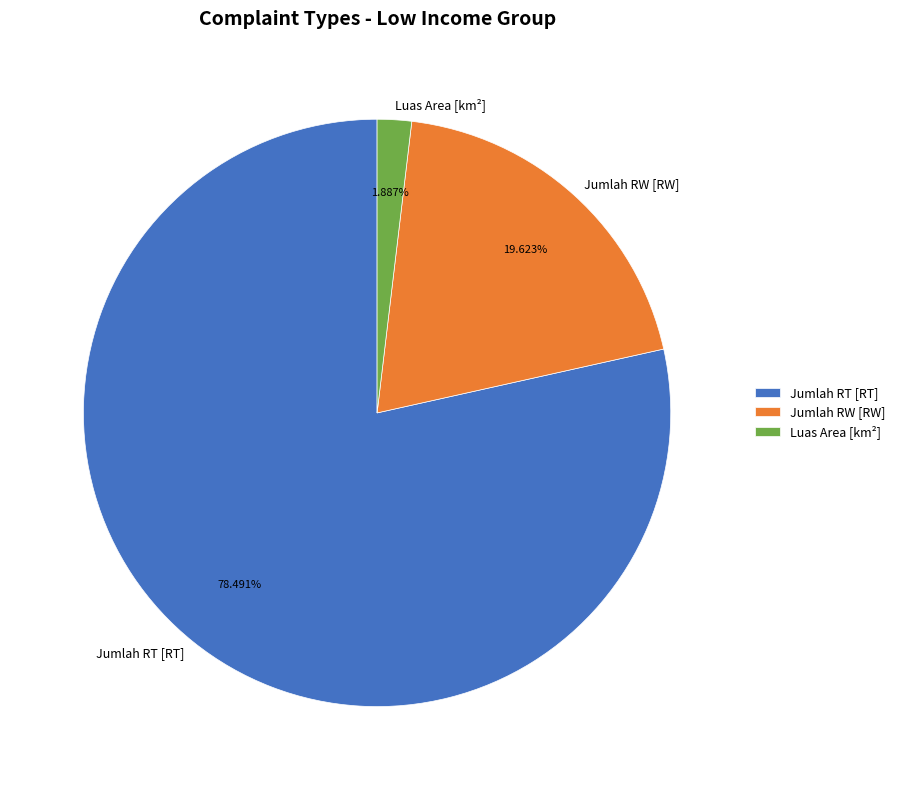

How much of the chart is everything except Jumlah RW [RW]?

80.4%